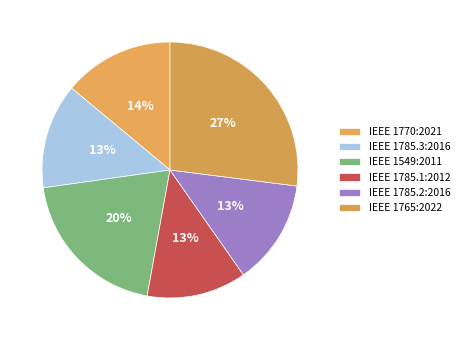

Do IEEE 1770:2021 and IEEE 1549:2011 together represent more than half of the pie?

No